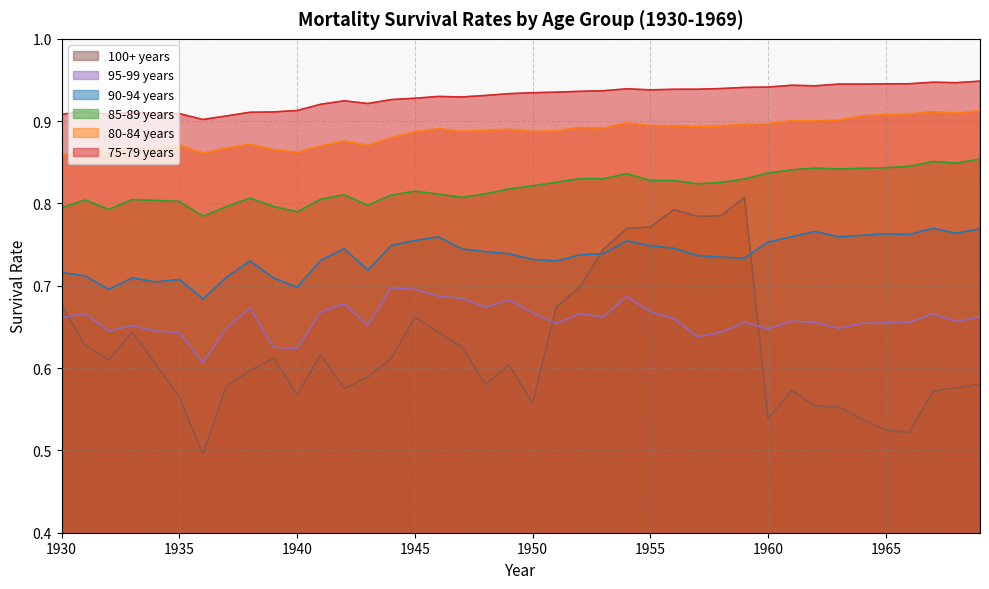

Is the value of 85-89 years at 1948 greater than the value of 75-79 years at 1934?

No